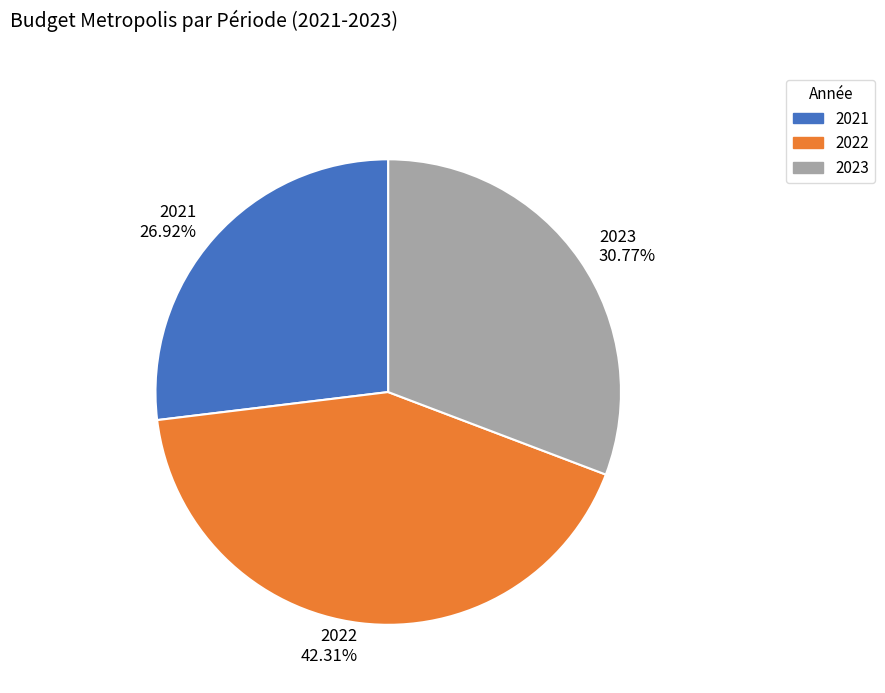

To the nearest percent, what is the difference between the largest and smallest slice percentages?

15%